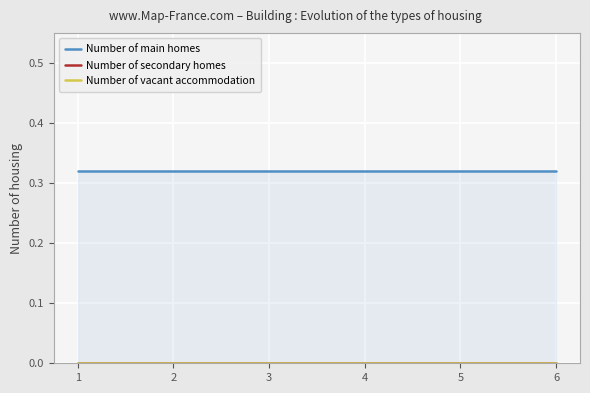

What are all the series names shown in the legend?

Number of main homes, Number of secondary homes, Number of vacant accommodation